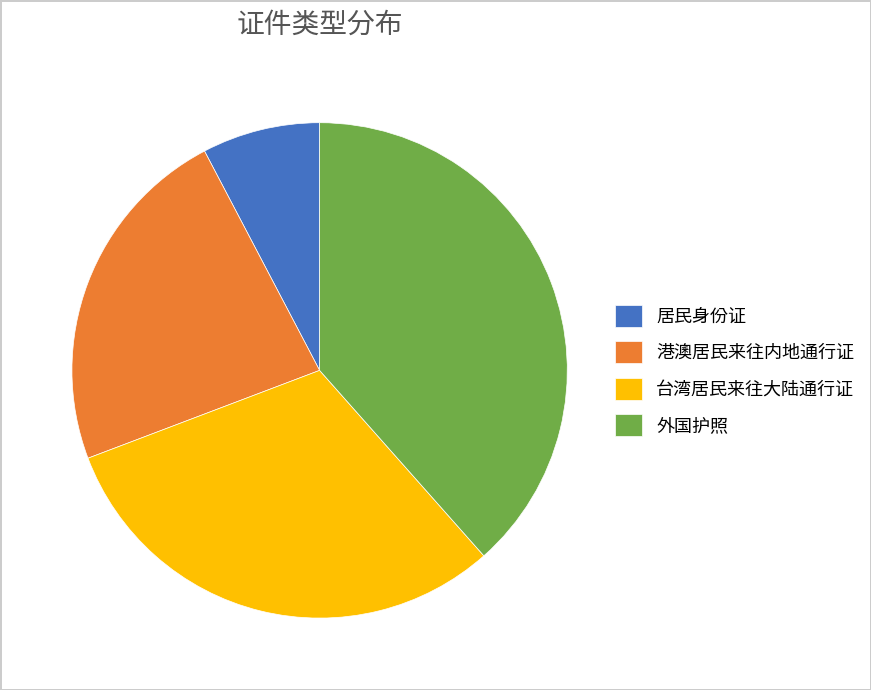

Is there a majority slice in this chart?

No